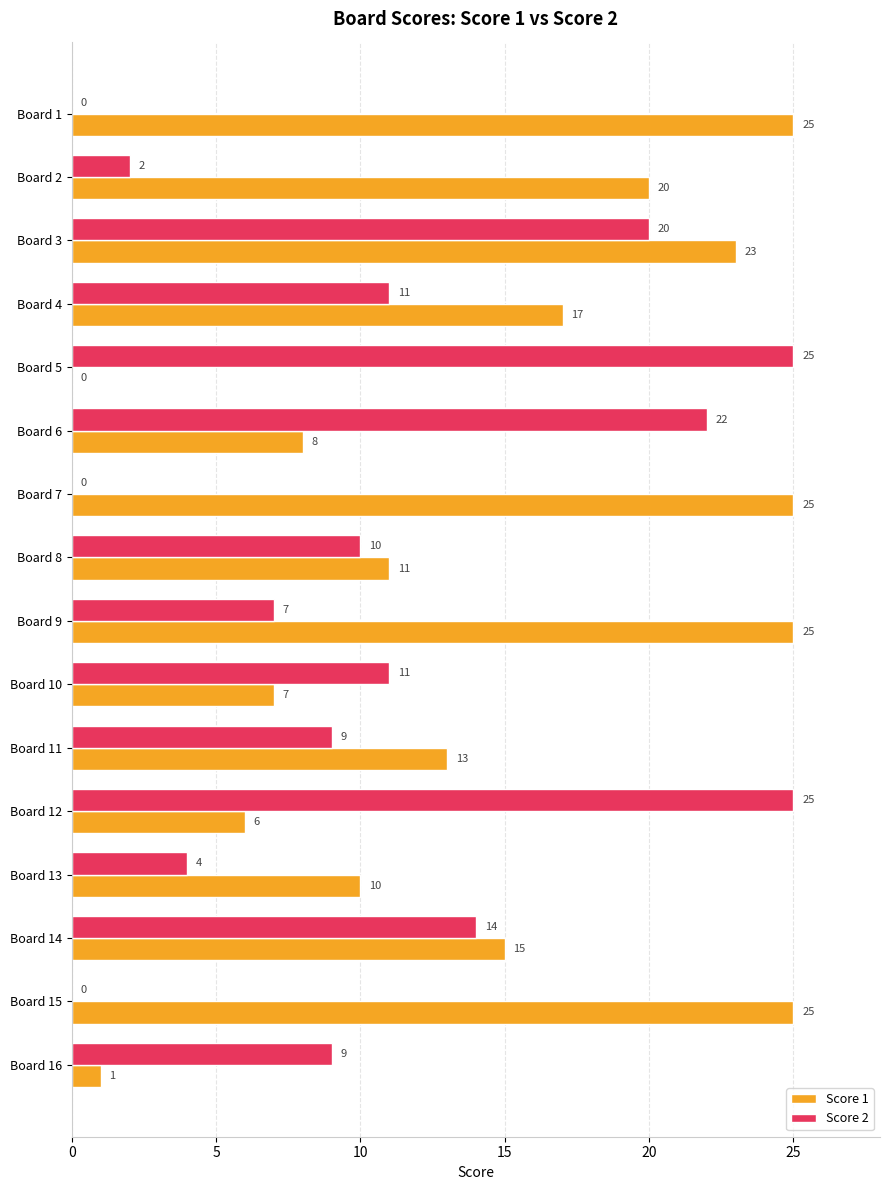

True or false: Score 2 has a value of 5 at Board 8.

False